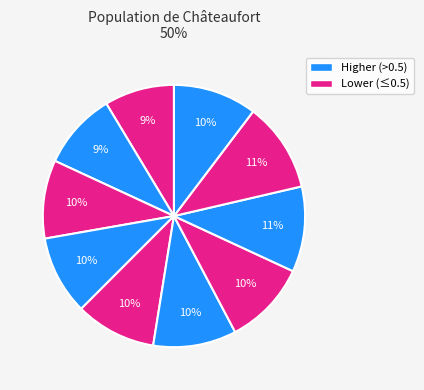

How many segments does this pie chart have?

10